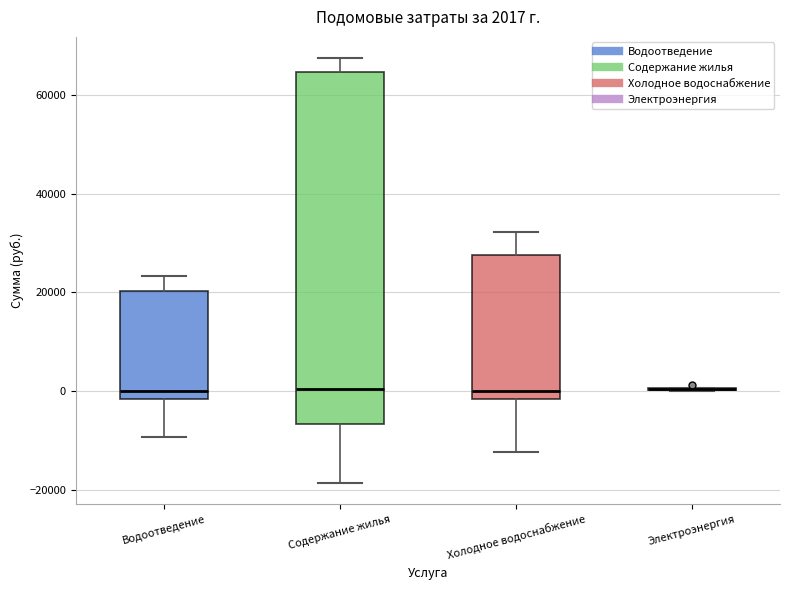

Which box is the tallest, from its lower edge to its upper edge?

Содержание жилья